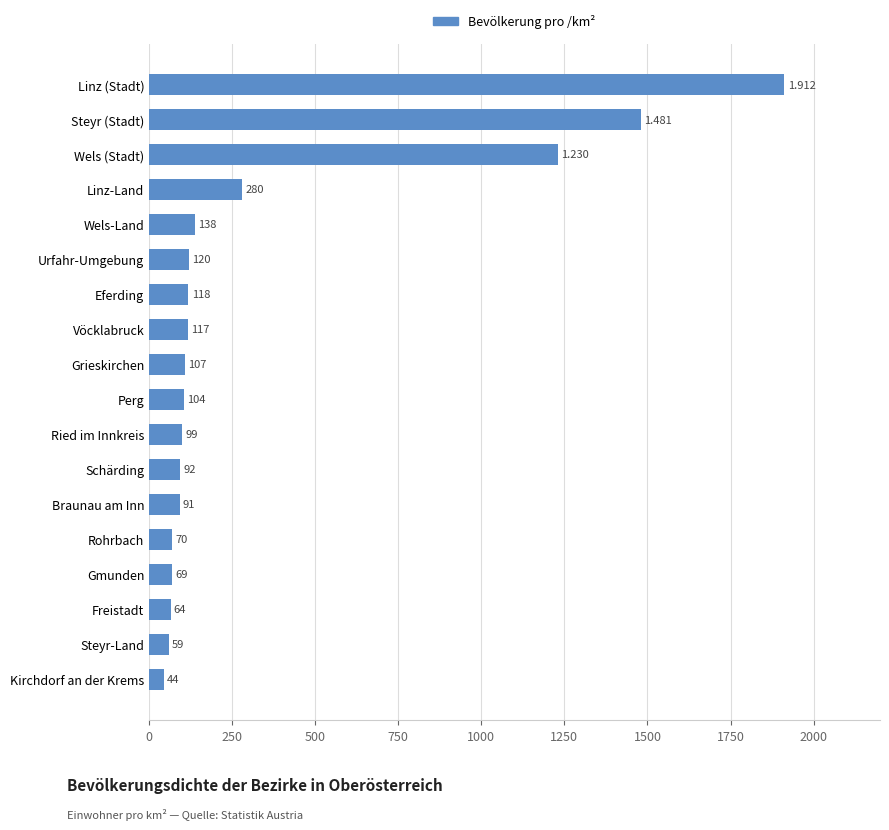

List the labels in order of value, smallest first.

Kirchdorf an der Krems, Steyr-Land, Freistadt, Gmunden, Rohrbach, Braunau am Inn, Schärding, Ried im Innkreis, Perg, Grieskirchen, Vöcklabruck, Eferding, Urfahr-Umgebung, Wels-Land, Linz-Land, Wels (Stadt), Steyr (Stadt), Linz (Stadt)